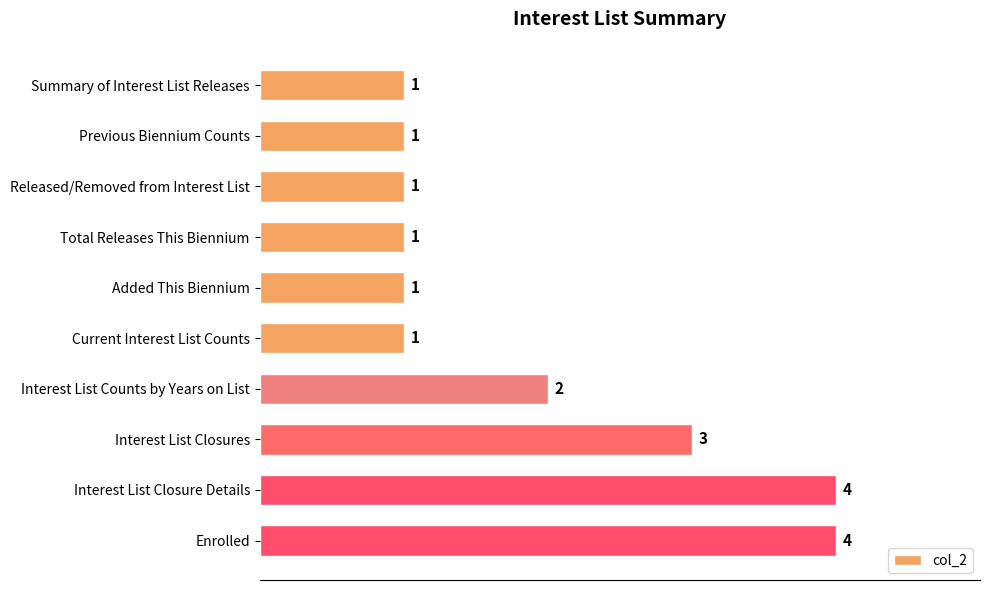

What is the value of the 4th bar from the top?

1